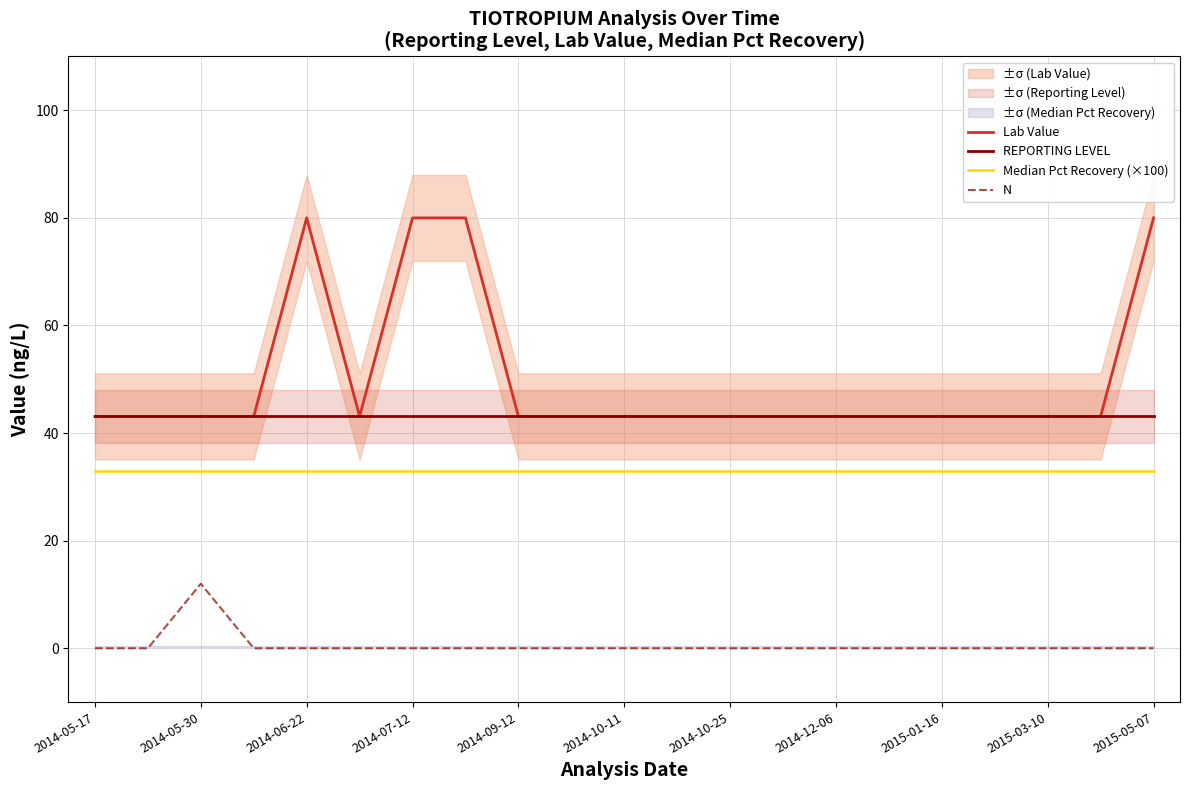

Which series has the largest total across all categories?

Lab Value